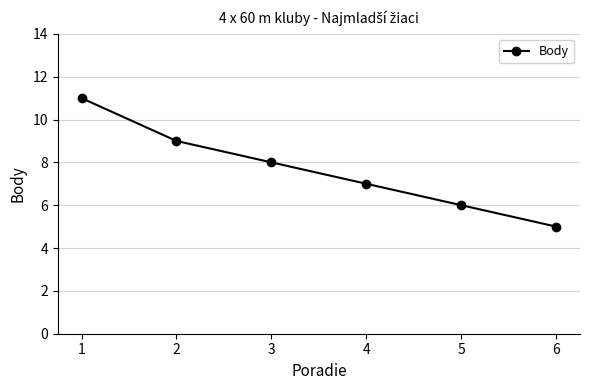

Which category has the highest value across all series?

1